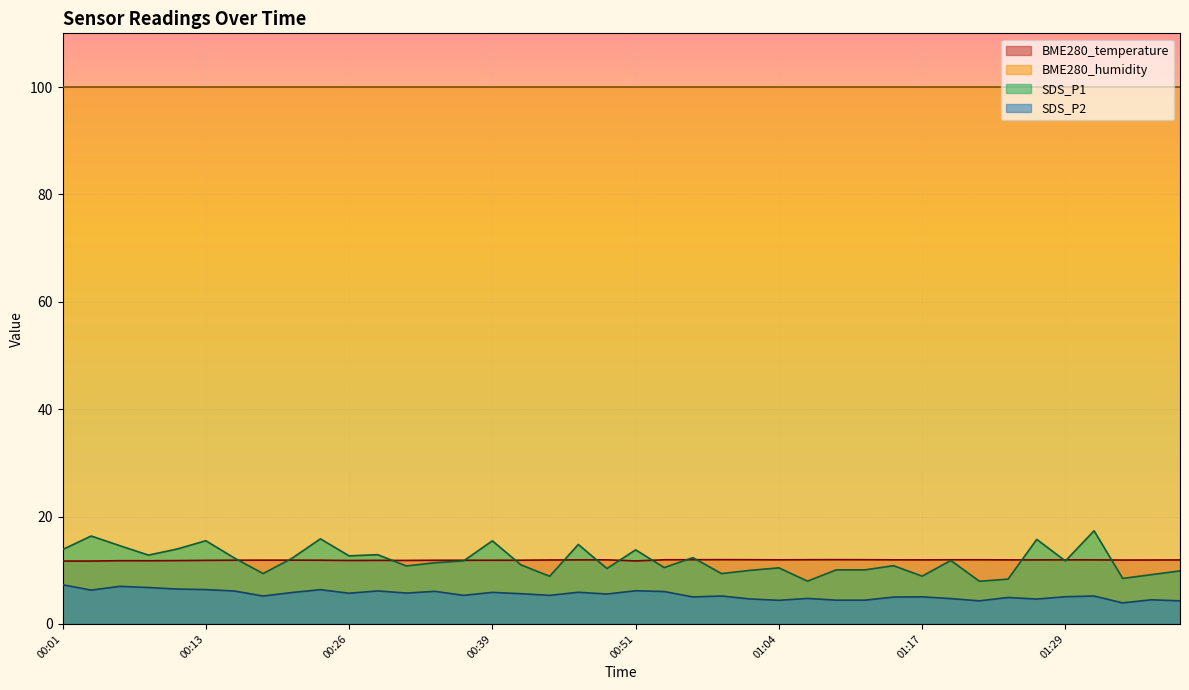

How many intersections are there between BME280_temperature and SDS_P1?

15